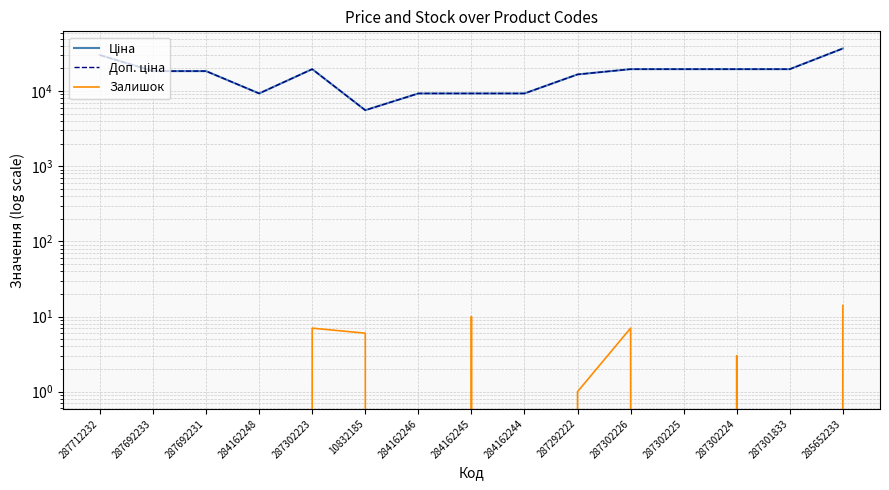

At which category is the sum across all series the highest?

285652233